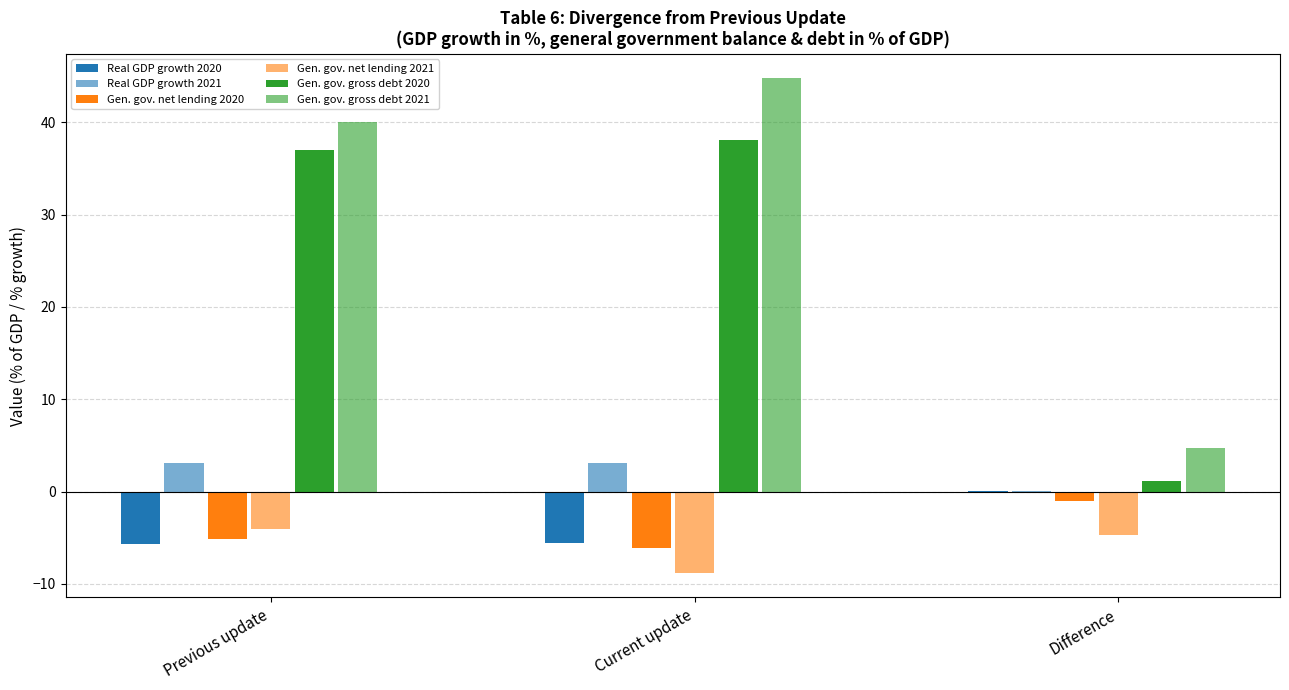

Where is Gen. gov. net lending 2021 nearest to the value -6?

Difference